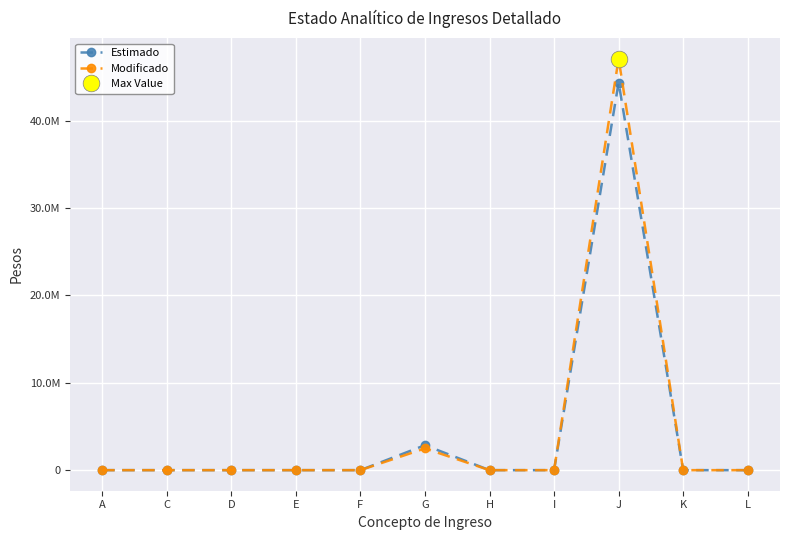

True or false: Modificado and Estimado intersect in this chart.

False